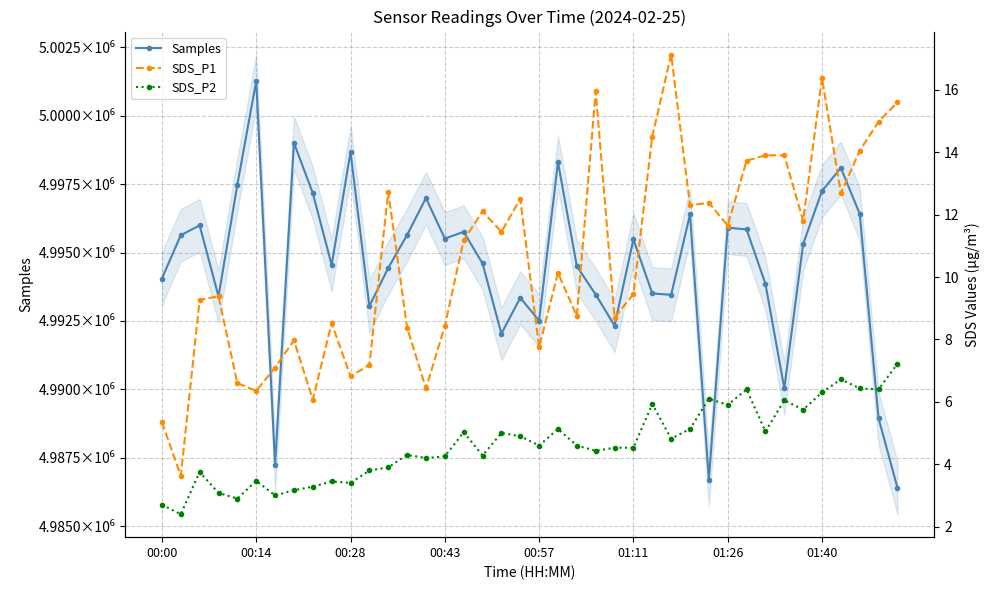

What is the difference between the maximum and minimum values in the Samples series?

14868.0